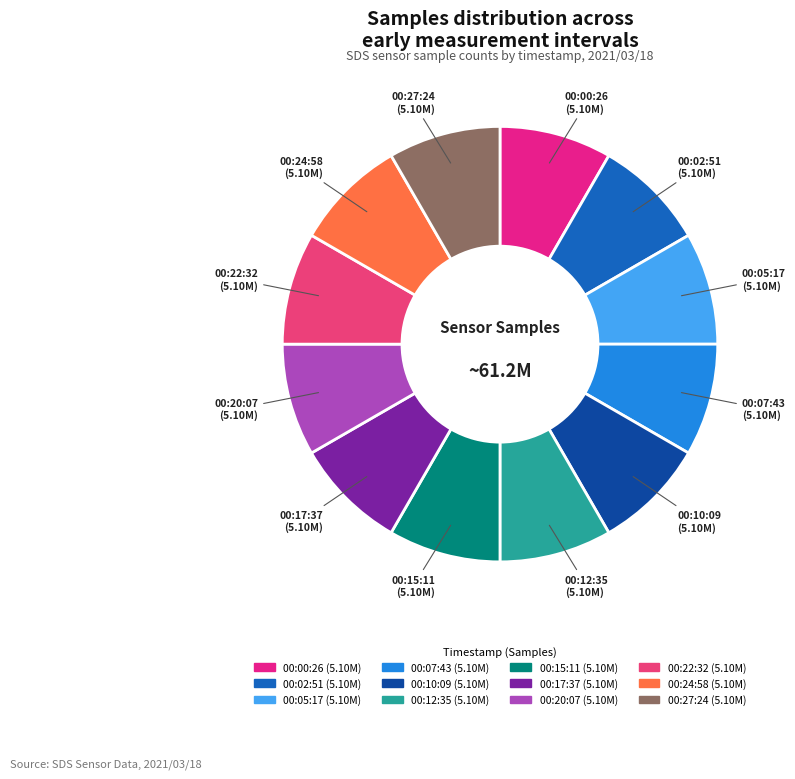

Count the number of slices in the pie.

12